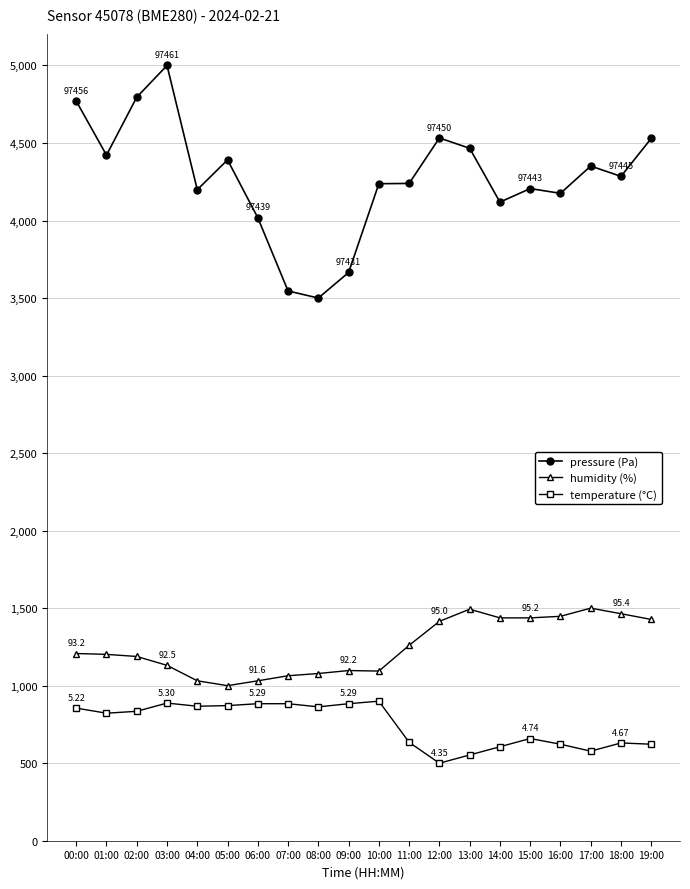

What is the sum of the pressure (Pa) values at 17:00 and 06:00?

8368.9